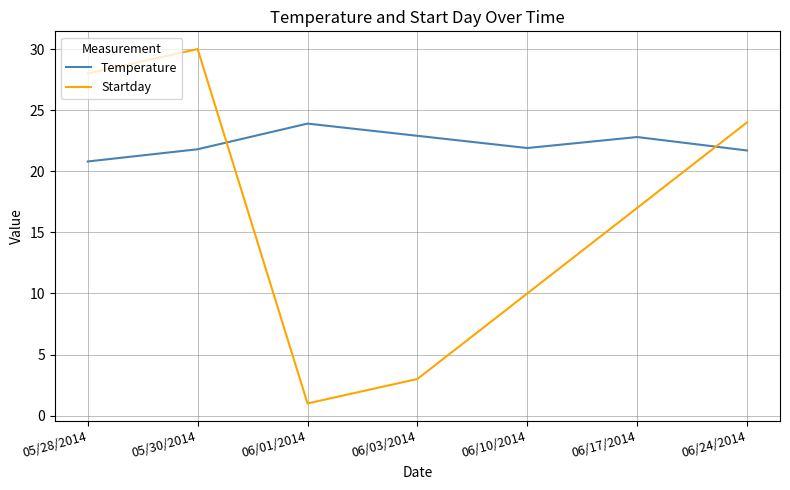

Is the value of Temperature at 06/01/2014 greater than the value of Startday at 06/10/2014?

Yes